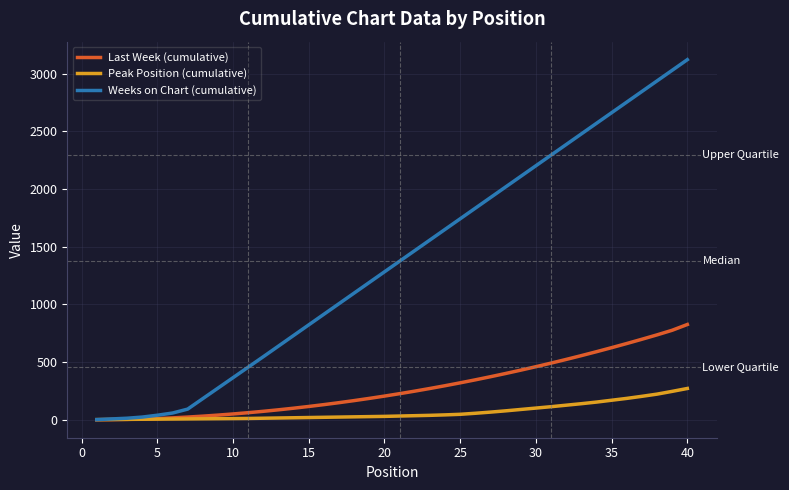

Which series has the widest spread of values?

Weeks on Chart (cumulative)